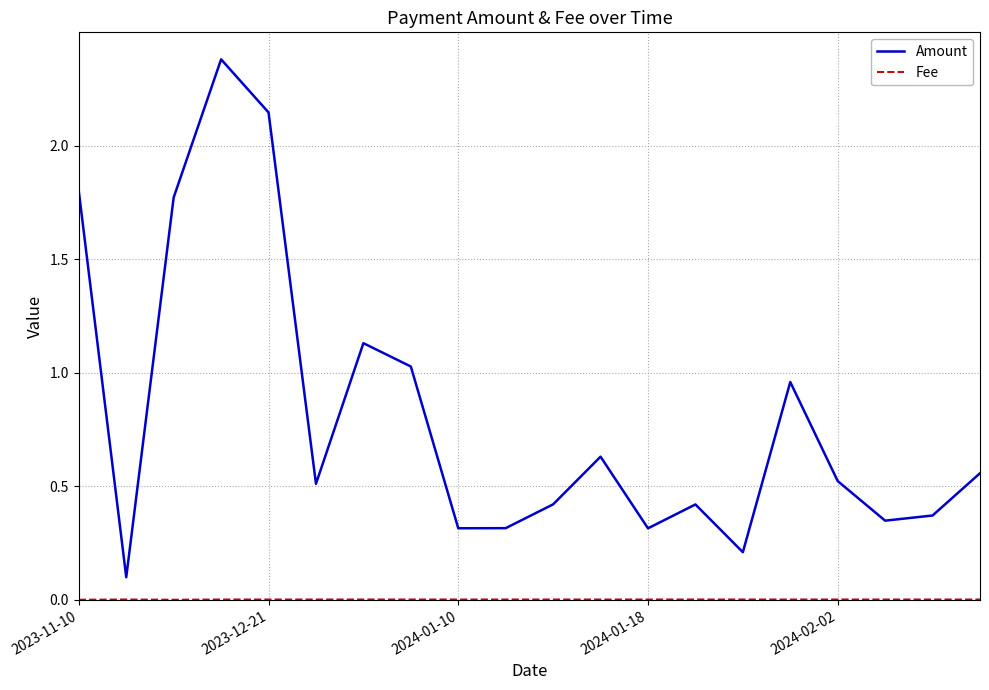

Which series has the largest range (max minus min)?

Amount